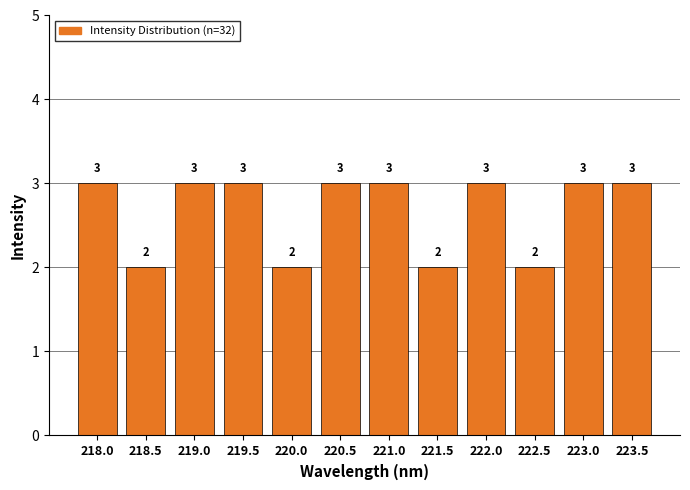

Reading left to right, list all the values displayed in this chart.

3	2	3	3	2	3	3	2	3	2	3	3